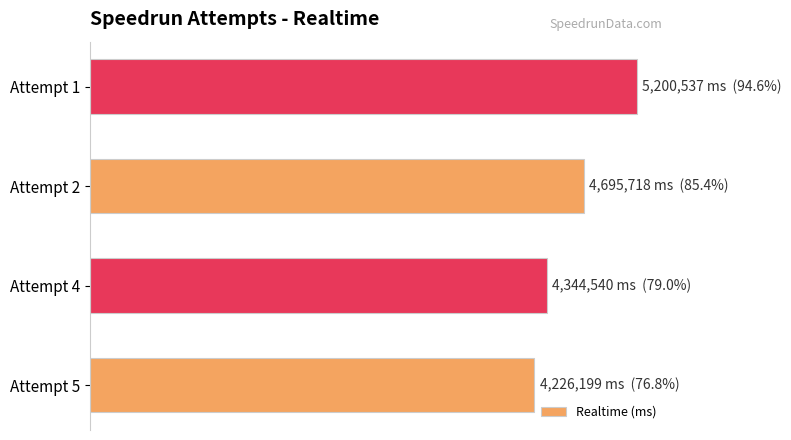

List the labels in order of value, smallest first.

Attempt 5, Attempt 4, Attempt 2, Attempt 1